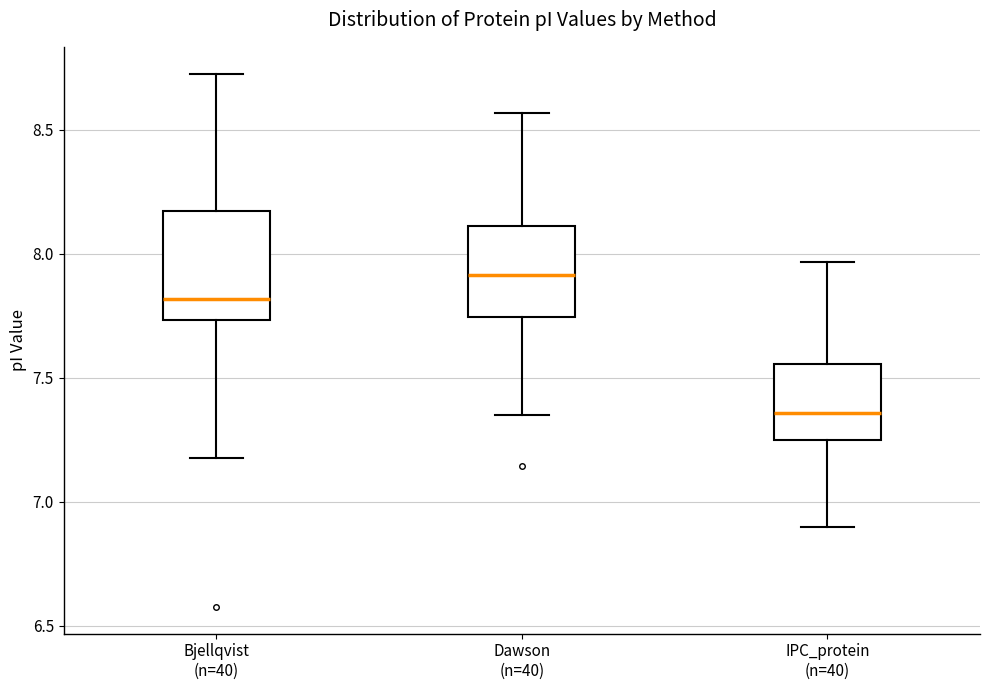

Which box has the highest median line?

Dawson (n=40)